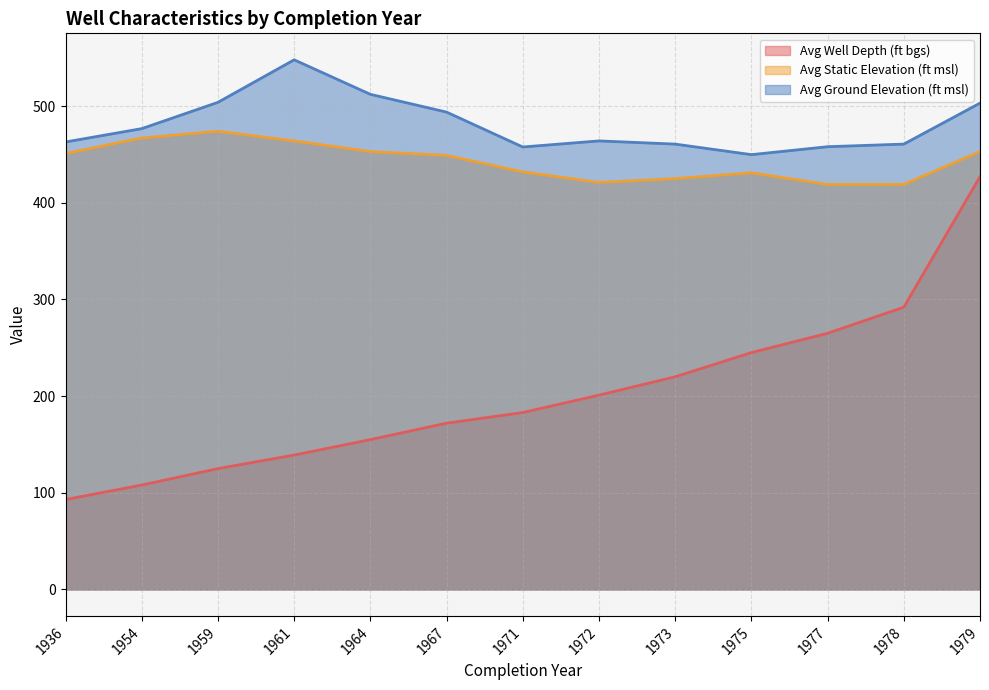

Reading right to left, what are all the values shown in this chart?

Avg Well Depth (ft bgs): 427.0	292.0	265.0	245.0	220.0	201.0	183.0	172.0	155.0	139.0	125.0	108.0	93.0
Avg Static Elevation (ft msl): 453.0	419.0	419.0	431.0	425.0	421.0	432.0	449.0	453.0	464.0	474.0	467.0	451.0
Avg Ground Elevation (ft msl): 503.1	460.7	458.0	449.8	460.7	464.0	457.7	493.8	512.2	547.9	503.9	476.7	462.9